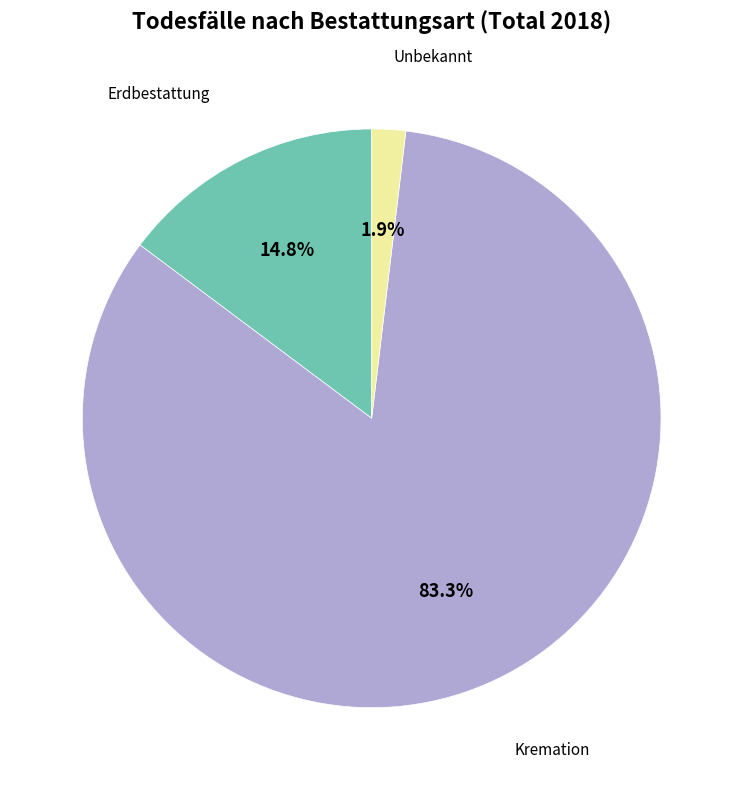

Does any single category account for the majority?

Yes